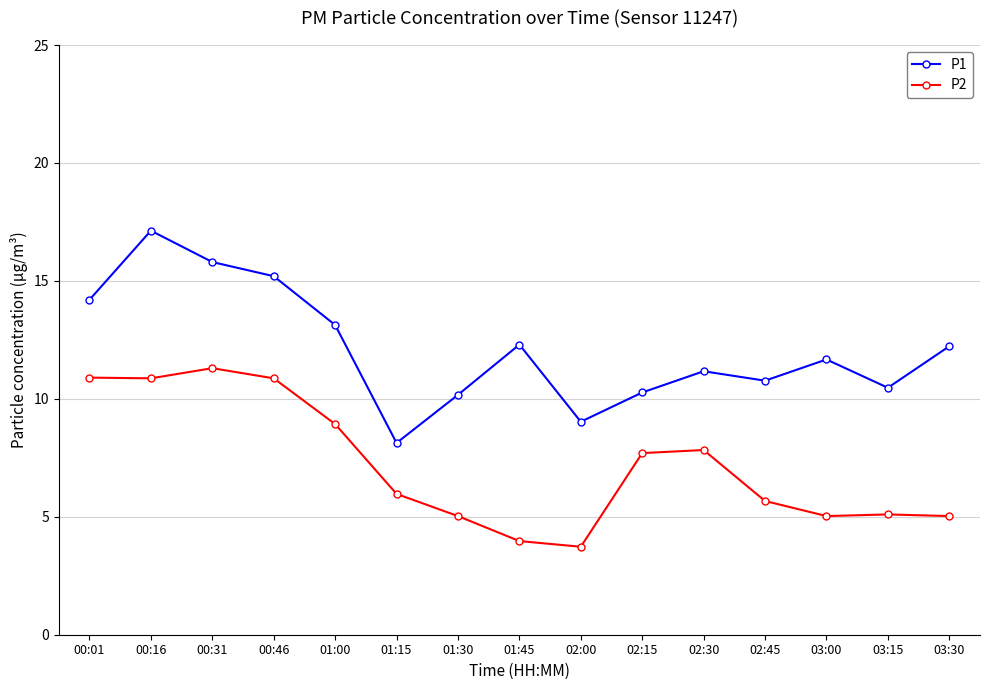

What is the maximum value shown in the chart?

17.1